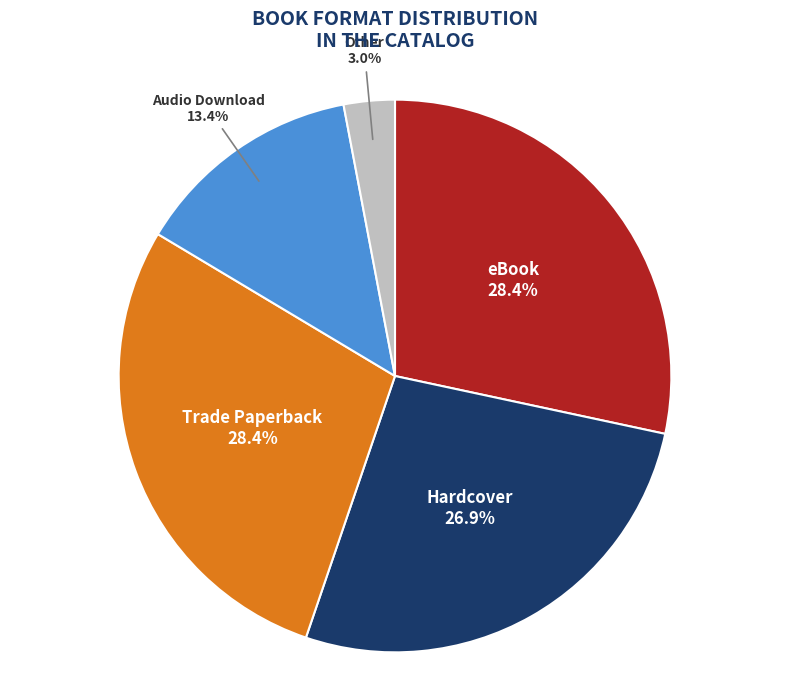

To the nearest percent, what is the difference between the Trade Paperback and eBook slice percentages?

0%